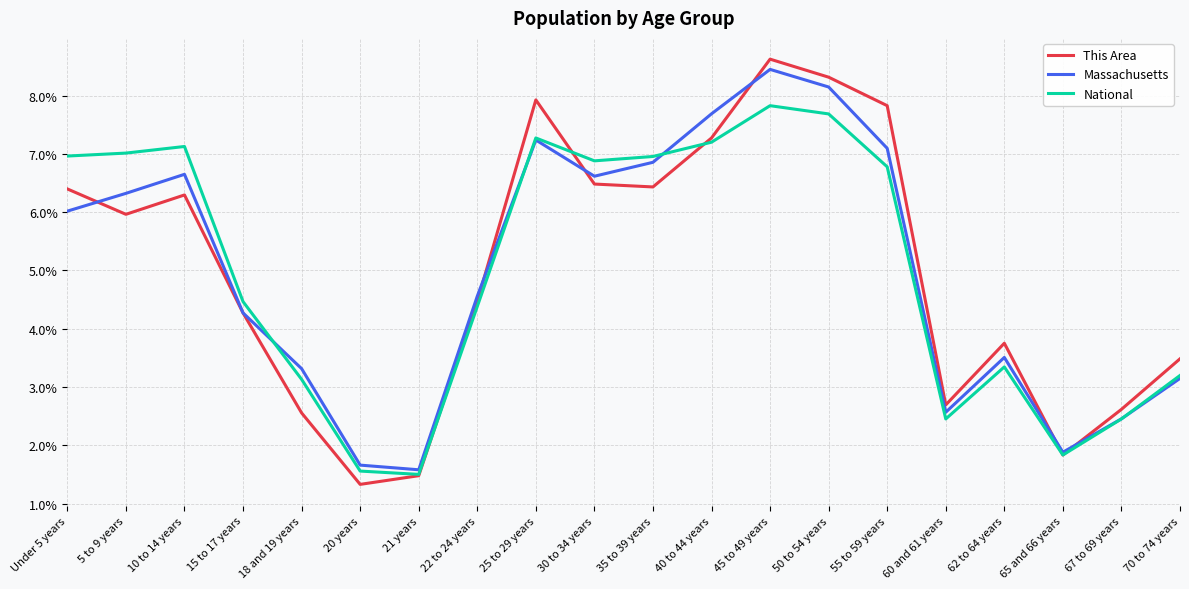

What are all the series names shown in the legend?

This Area, Massachusetts, National